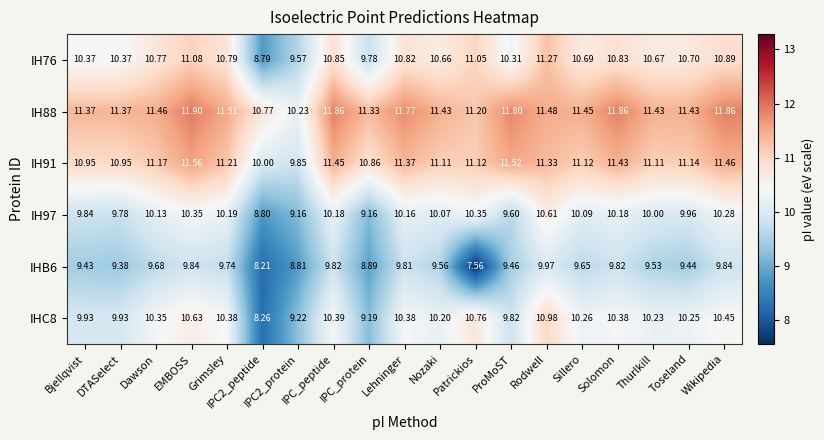

What is the spread (max minus min) of values at Lehninger?

2.0